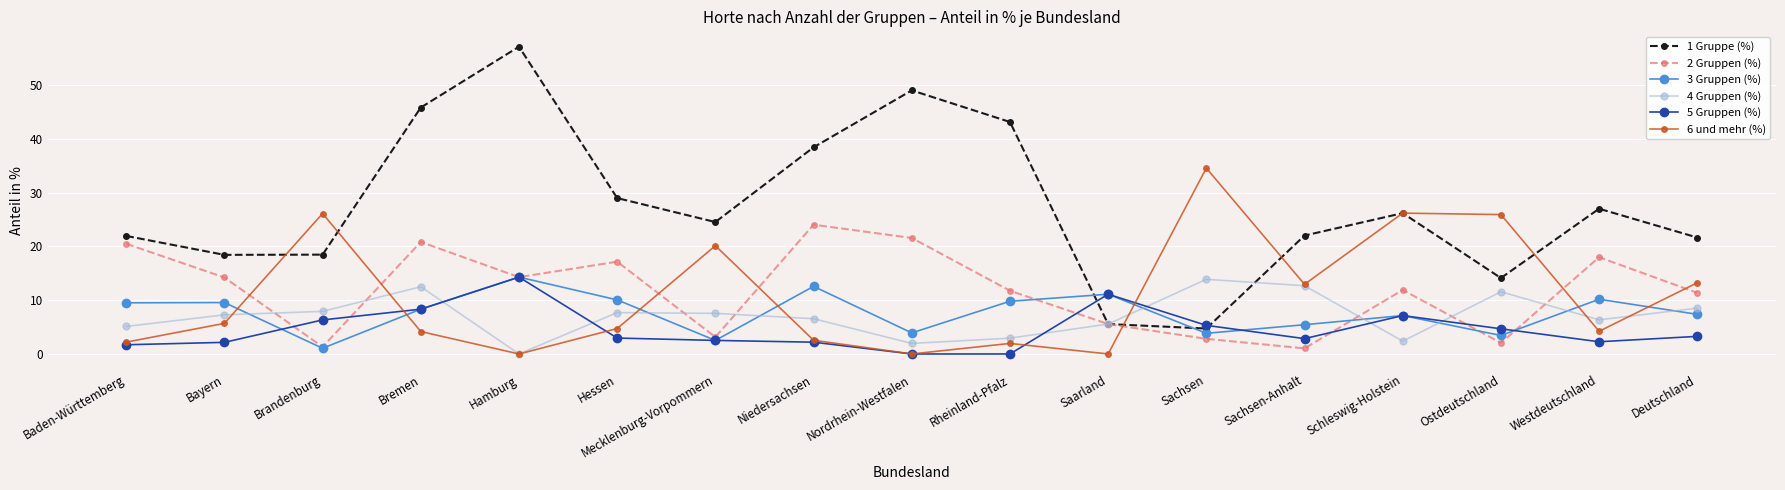

What is the label of the 15th point from the left?

Ostdeutschland